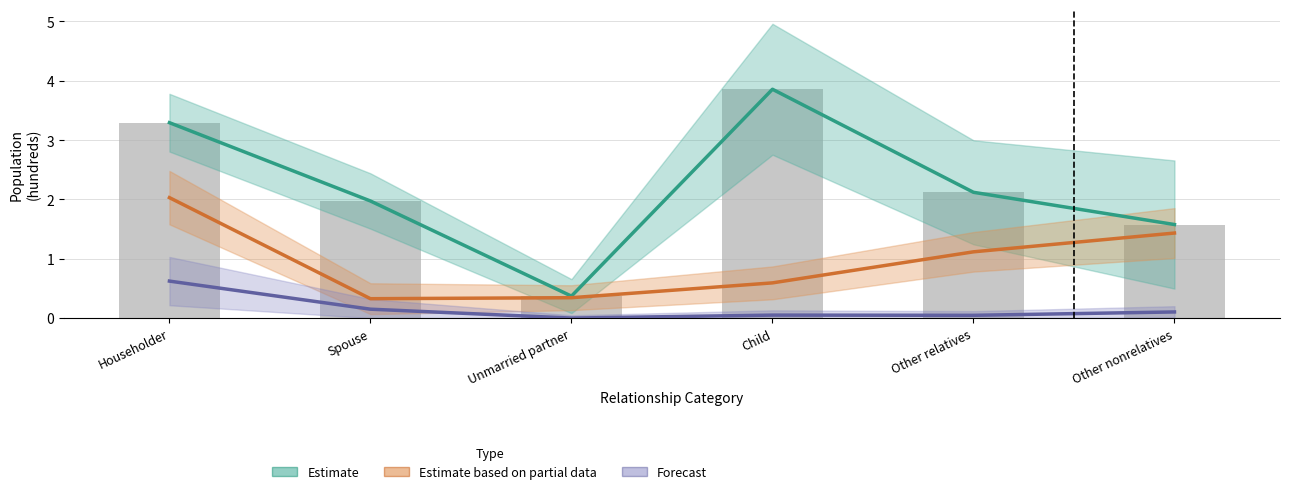

What is the total value across all series at Child?

4.5